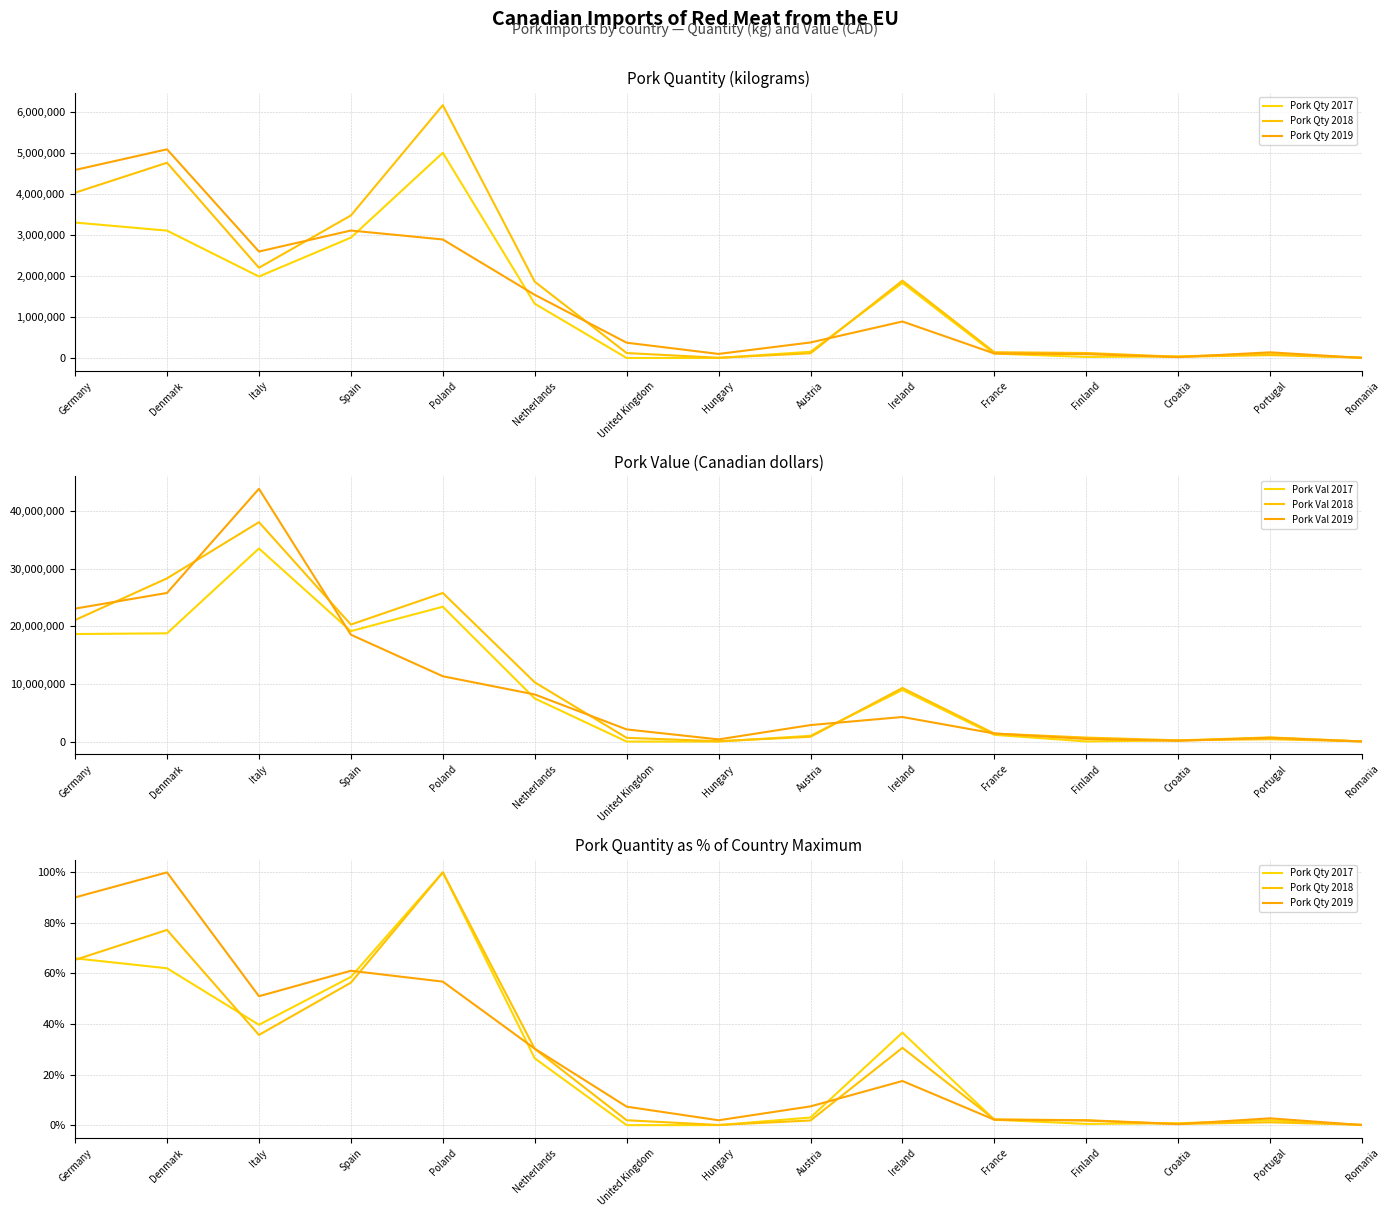

Reading left to right, what are all the values shown in this chart?

Pork Qty 2017: 66.0	62.1	39.7	58.6	100.0	26.4	0.0	0.0	3.0	36.6	2.1	0.5	0.8	1.9	0.1
Pork Qty 2018: 65.4	77.2	35.7	56.4	100.0	30.2	1.9	0.1	1.9	30.6	2.3	2.0	0.5	1.1	0.1
Pork Qty 2019: 90.1	100.0	51.0	61.1	56.8	30.3	7.3	1.9	7.4	17.5	2.2	1.8	0.4	2.7	0.0
Pork Val 2017: 18658536.0	18780125.0	33500441.0	19163427.0	23398451.0	7482567.0	34.0	5335.0	999011.0	8953886.0	1166221.0	24592.0	201429.0	723734.0	20647.0
Pork Val 2018: 21085250.0	28319200.0	38068880.0	20299822.0	25786933.0	10280784.0	647476.0	61996.0	834285.0	9302767.0	1385204.0	691310.0	214771.0	410264.0	37604.0
Pork Val 2019: 23069641.0	25787607.0	43861868.0	18542149.0	11332148.0	8171541.0	2108889.0	373913.0	2860941.0	4262251.0	1399997.0	449399.0	132649.0	665950.0	10362.0